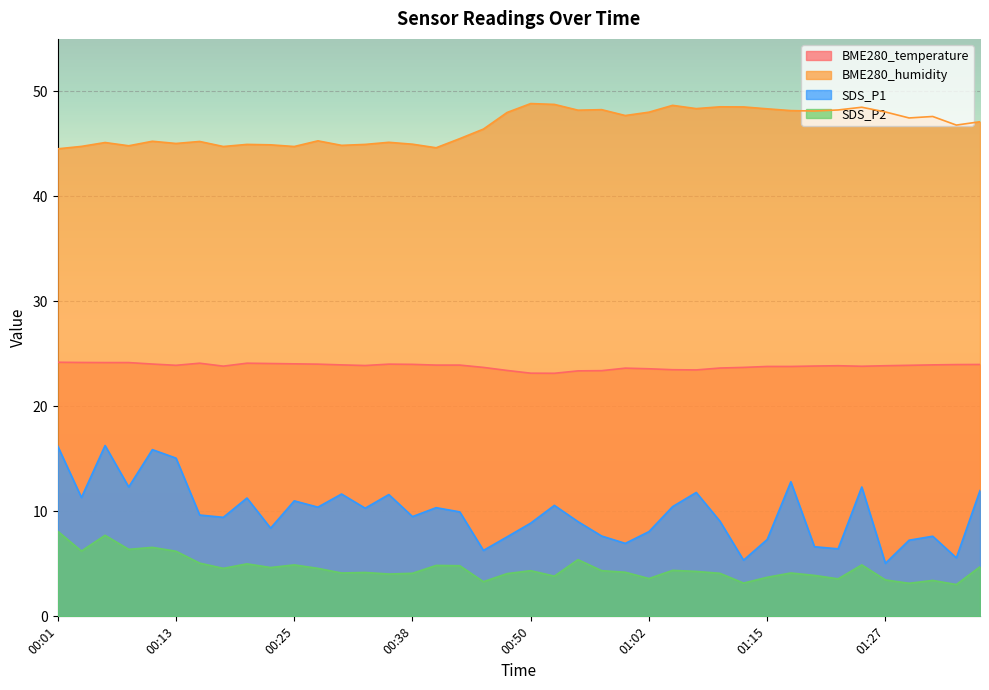

What is the approximate value of SDS_P1 at 01:07?

11.8